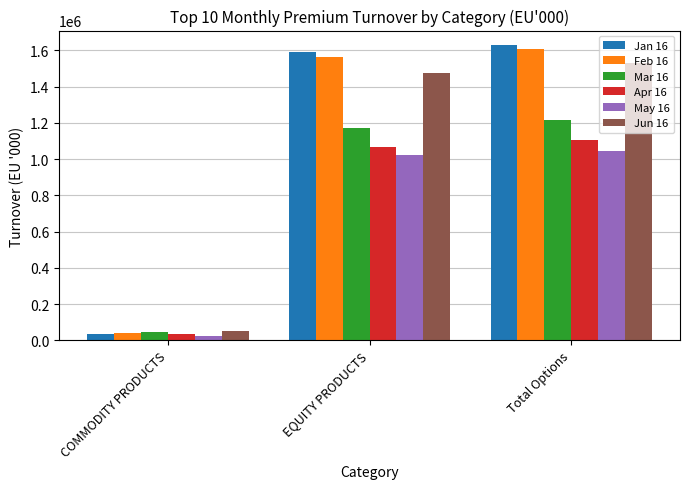

What is the label of the 2nd bar from the left?

EQUITY PRODUCTS